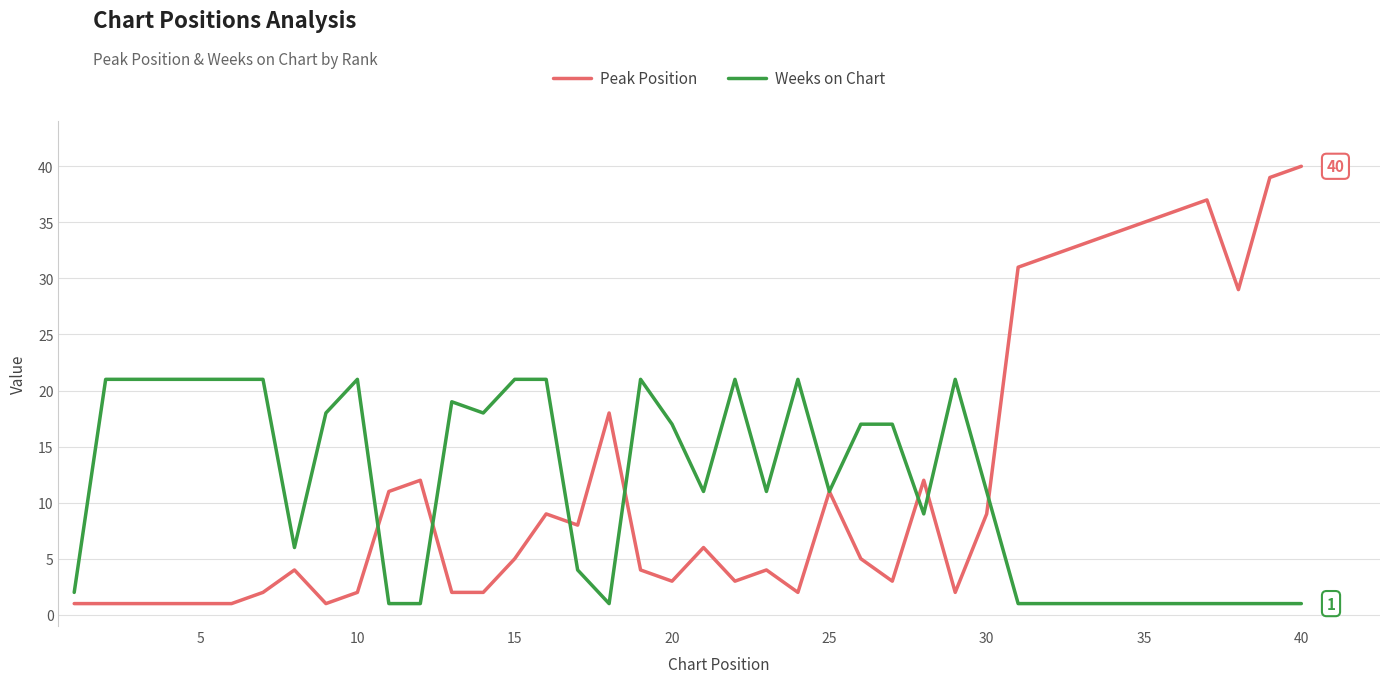

Rank the series by their maximum value, from lowest to highest.

Weeks on Chart, Peak Position